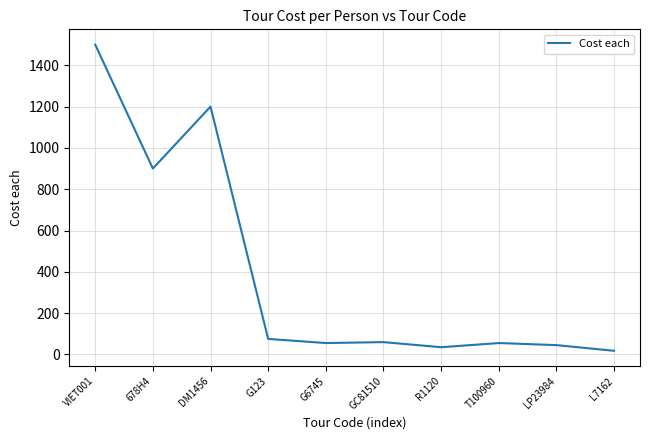

Is this an area chart (filled region under the line)?

No